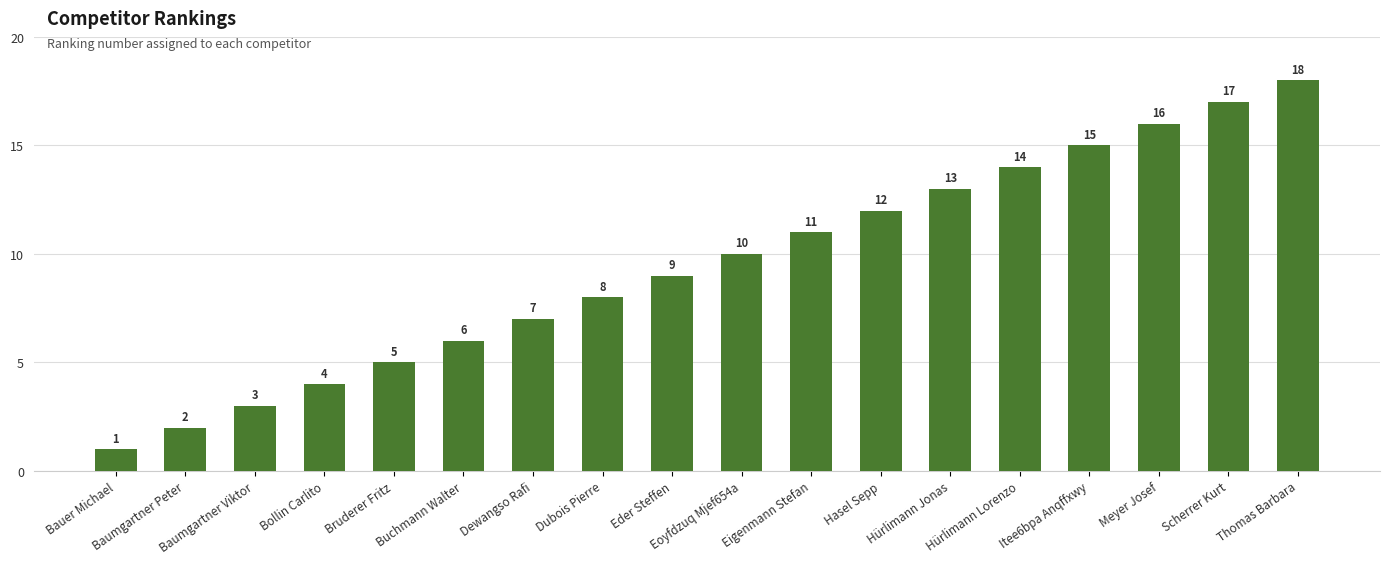

Reading left to right, transcribe all the data shown in this chart.

1	2	3	4	5	6	7	8	9	10	11	12	13	14	15	16	17	18